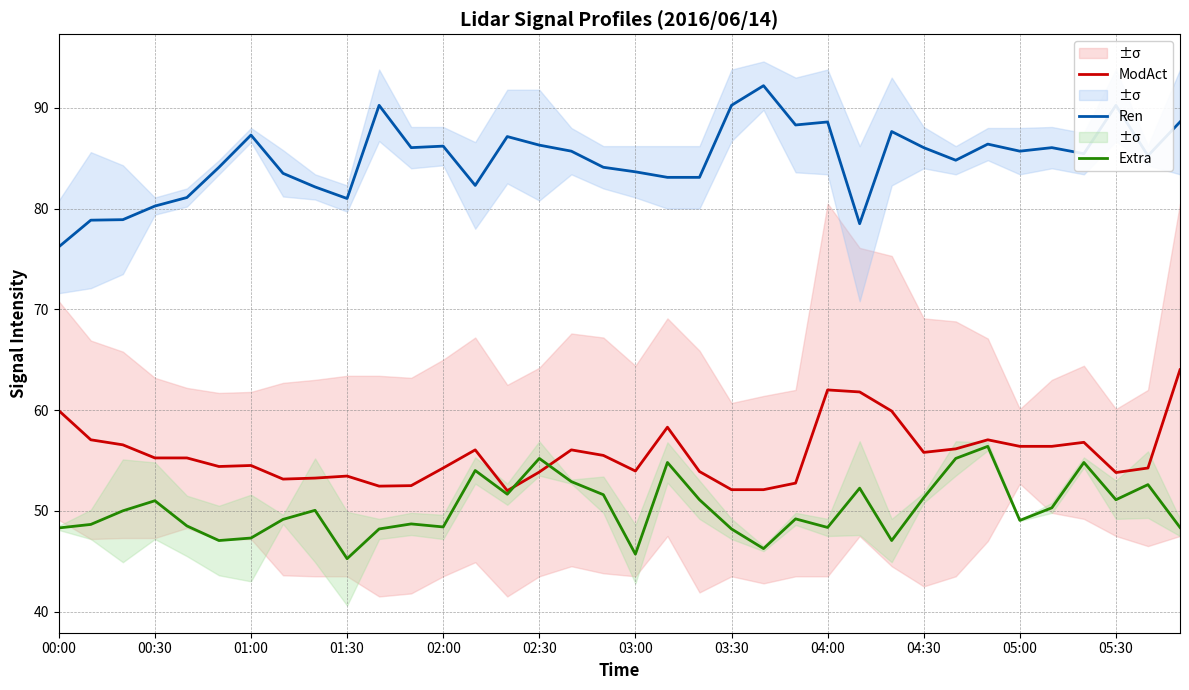

At which label does Ren reach its minimum?

00:00